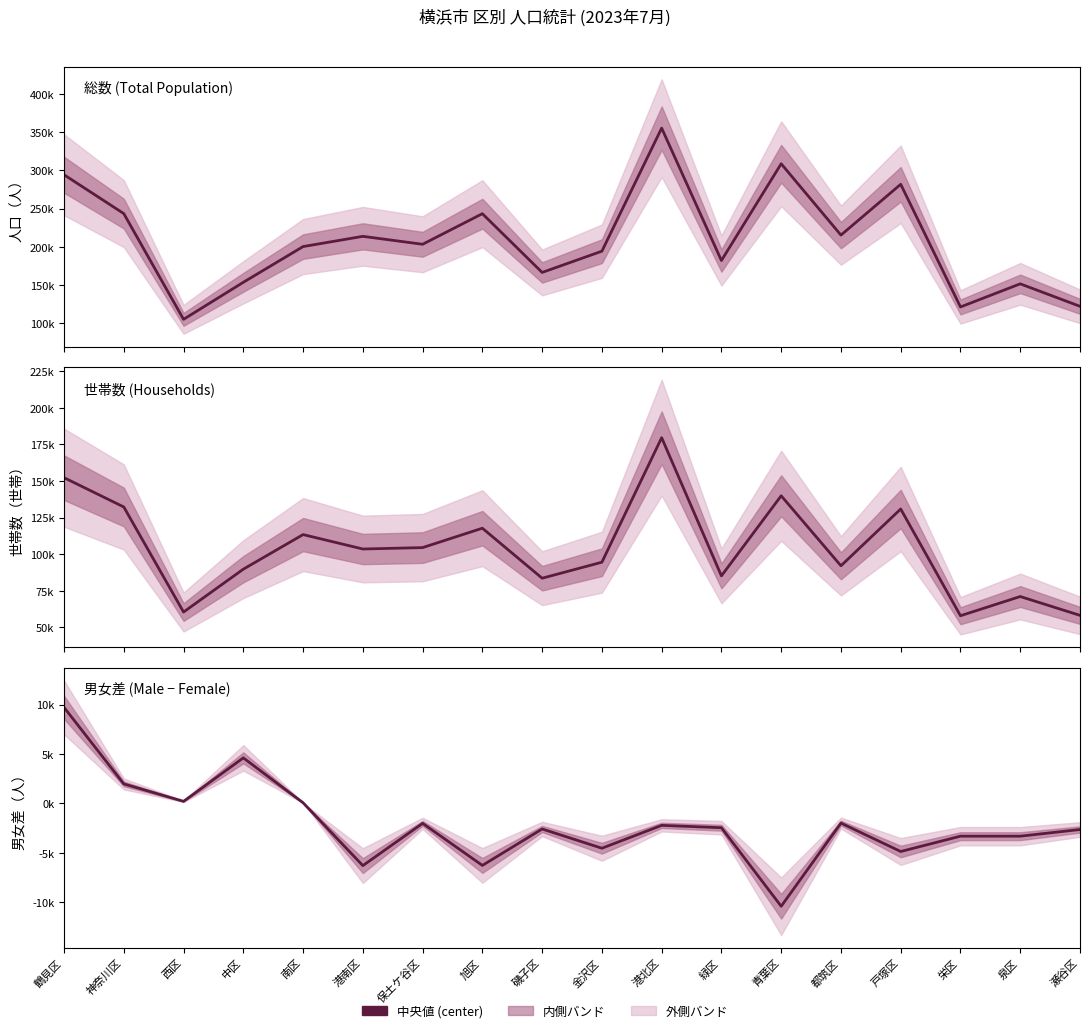

True or false: 総数 has more than 2 interior local peaks.

True